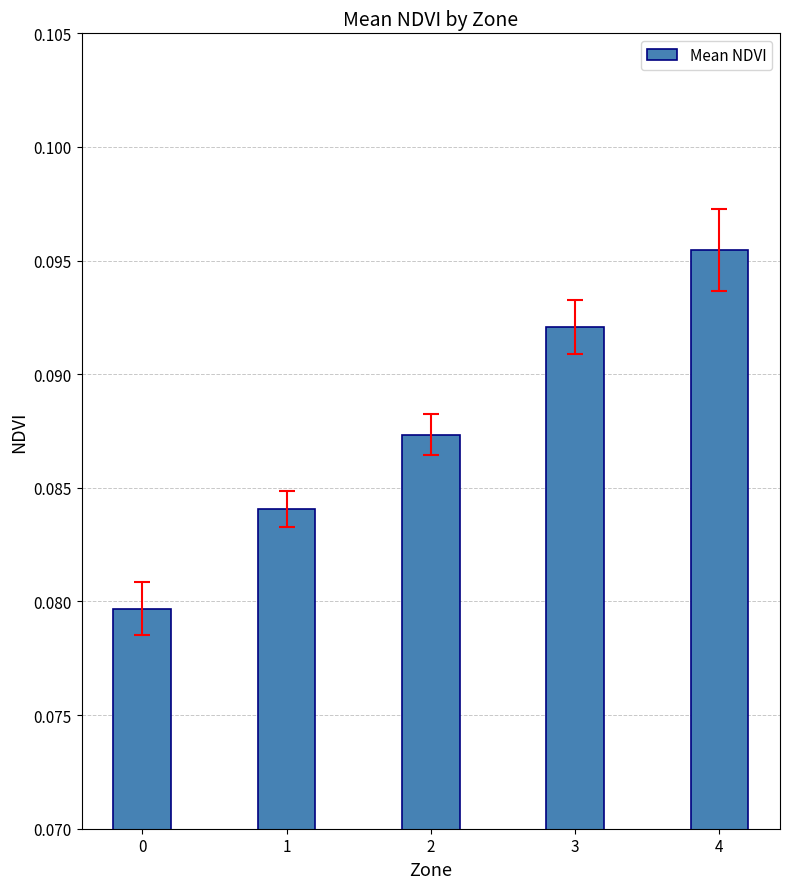

Count the values in the range 0 to 1.

5